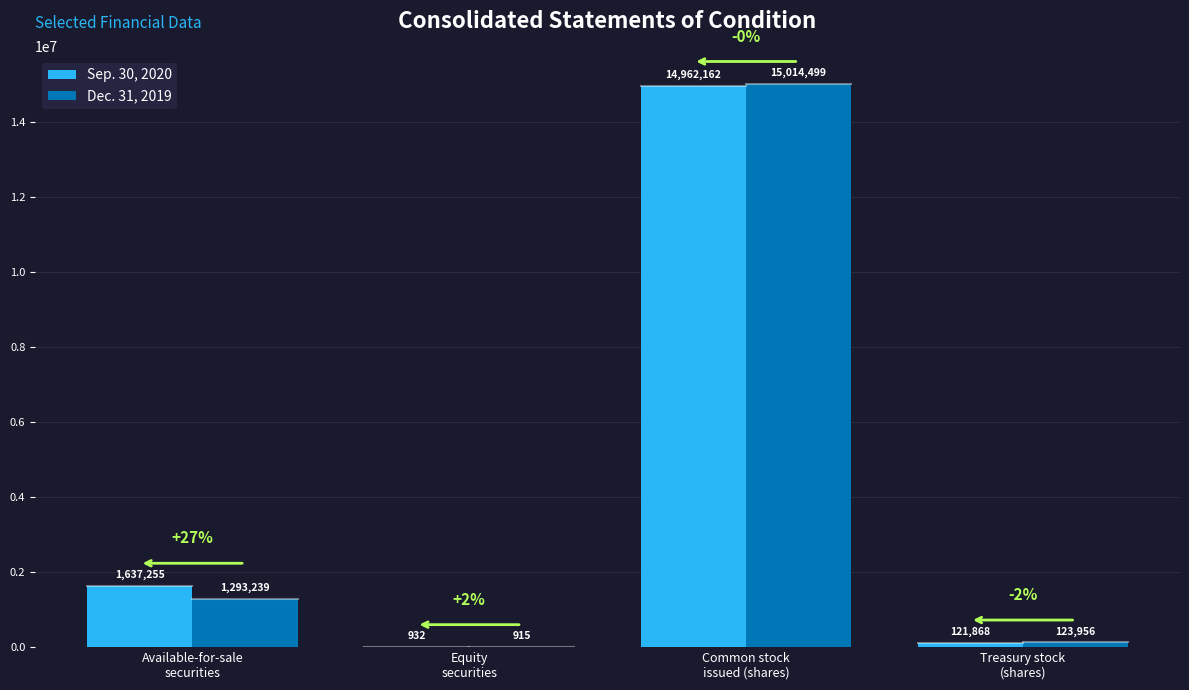

Reading right to left, list all the values displayed in this chart.

Sep. 30, 2020: 121868	14962162	932	1637255
Dec. 31, 2019: 123956	15014499	915	1293239